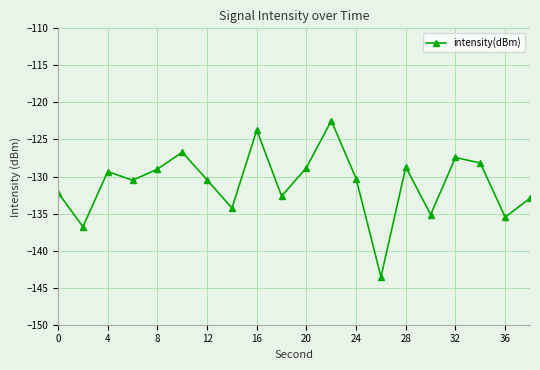

Does the chart have visible grid lines?

Yes